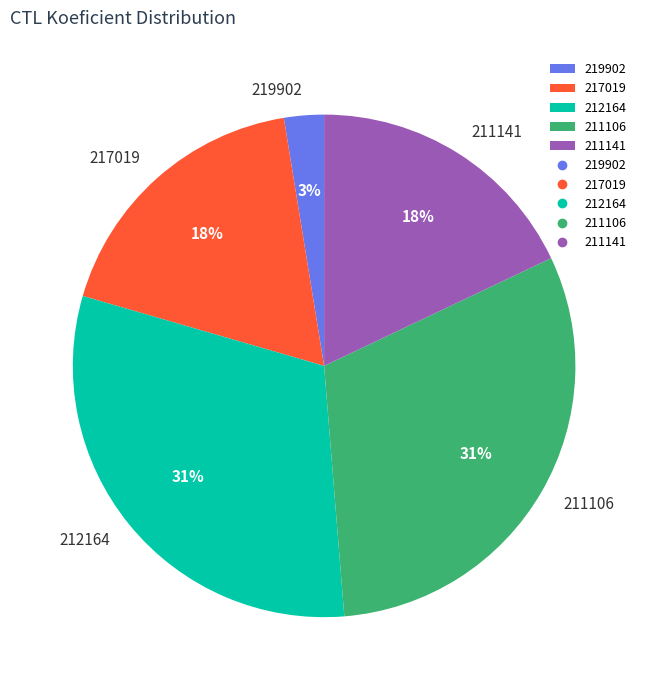

How many slices are in this pie chart?

5